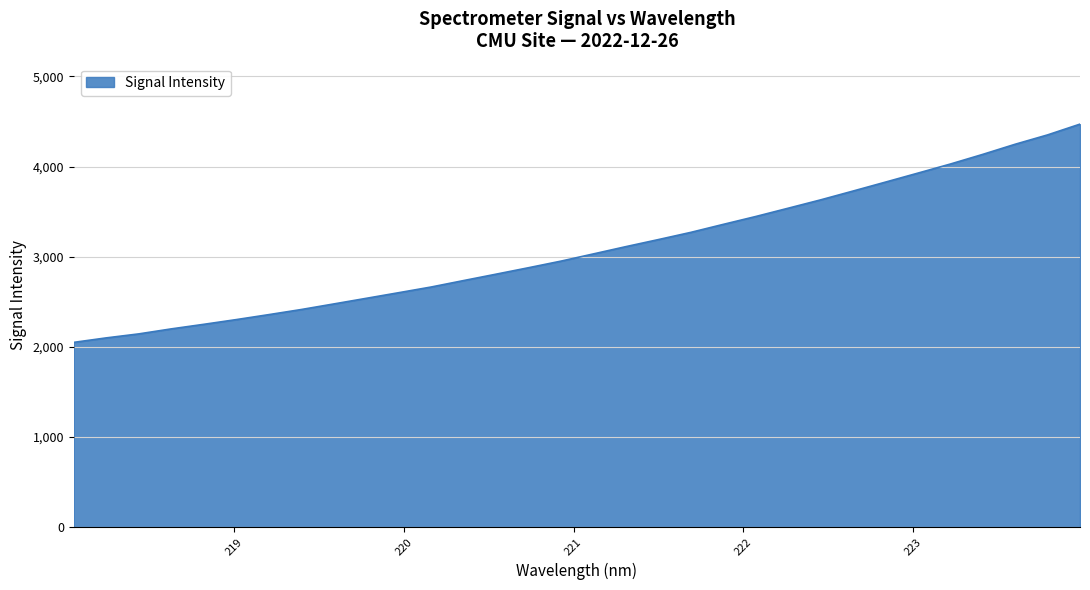

Does the chart have visible grid lines?

Yes